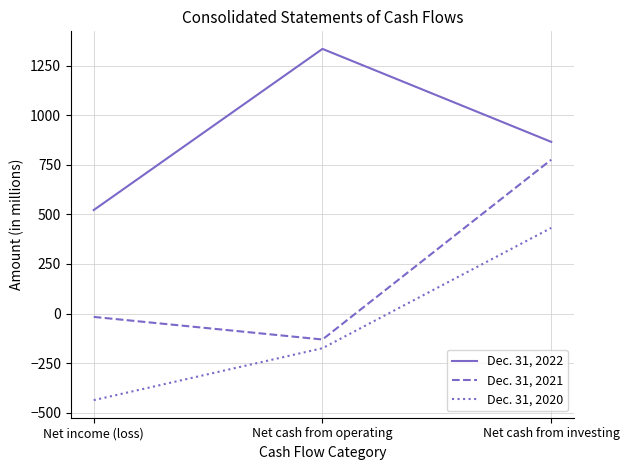

List the series in order of their overall mean, highest first.

Dec. 31, 2022, Dec. 31, 2021, Dec. 31, 2020